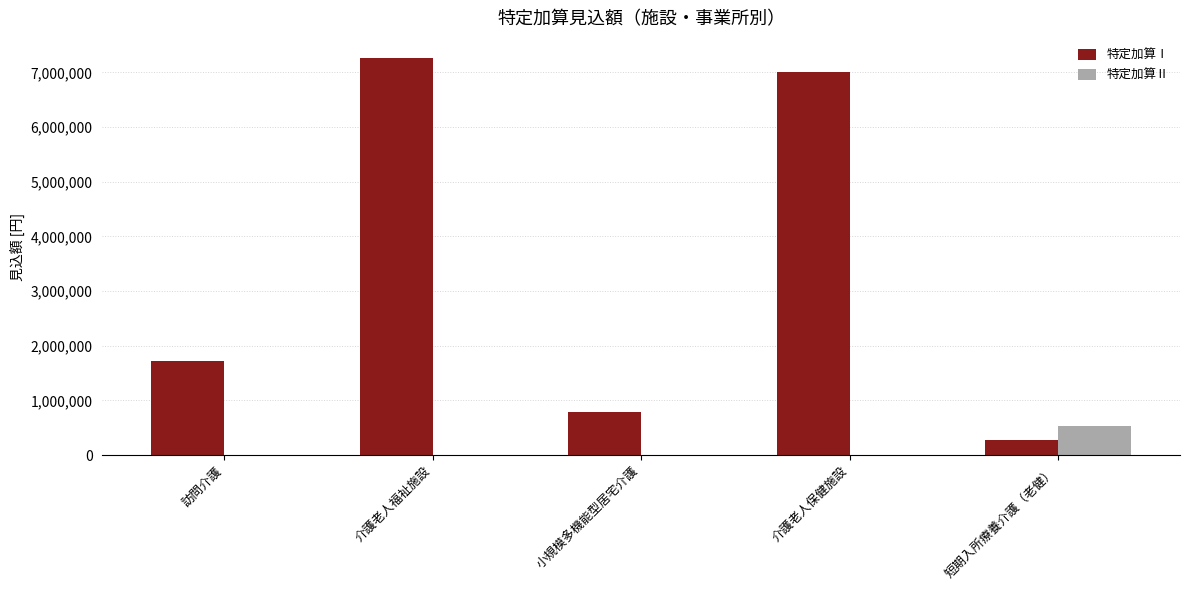

At which category is the sum across all series the highest?

介護老人福祉施設